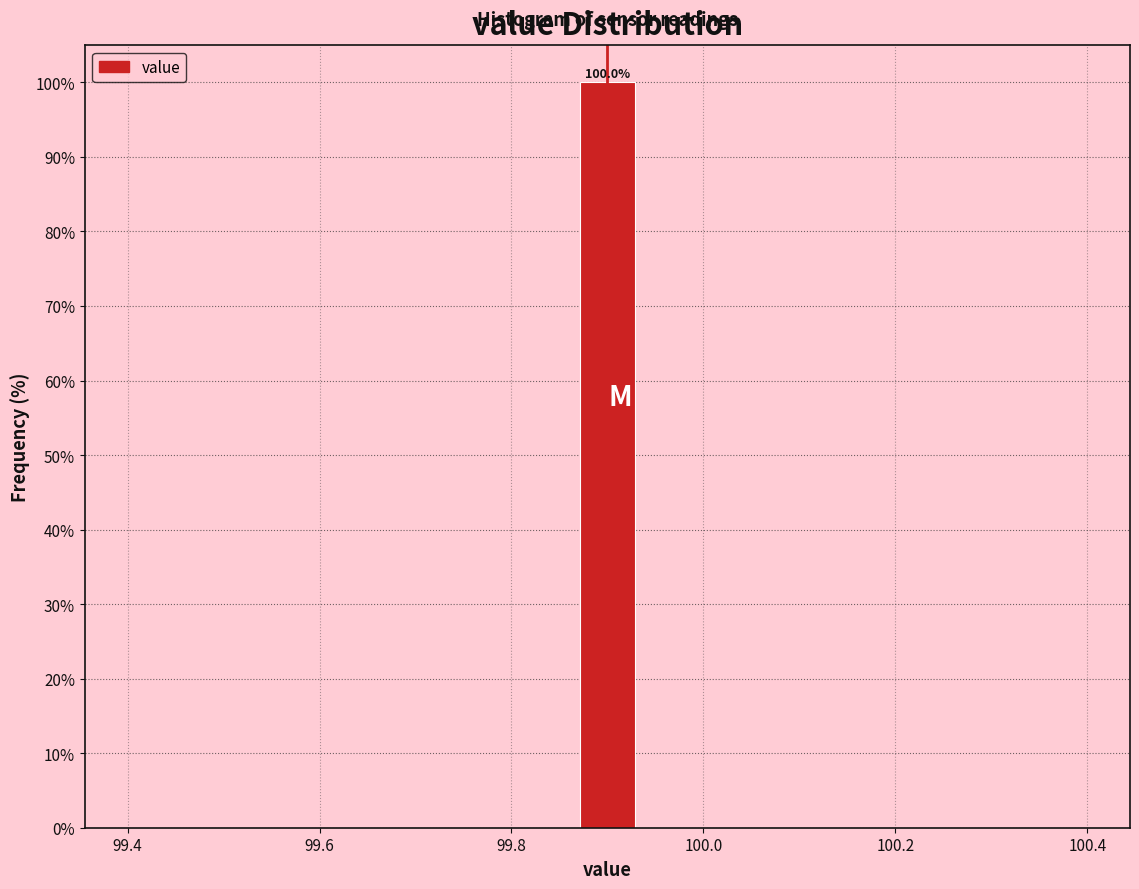

Read against the x-axis, roughly where is the centre of the tallest bar?

99.90